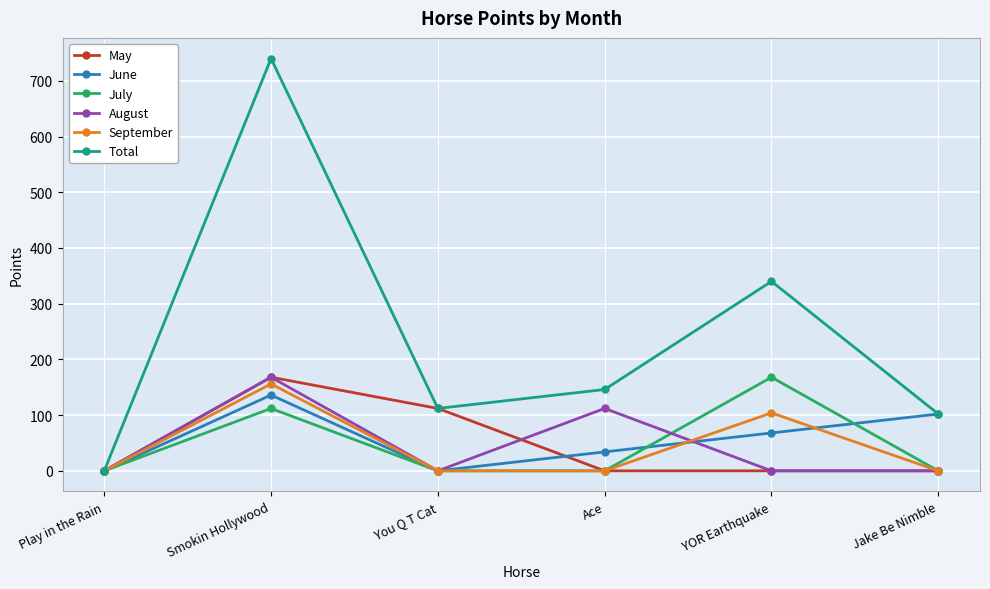

What is the difference between the maximum and minimum values in the September series?

156